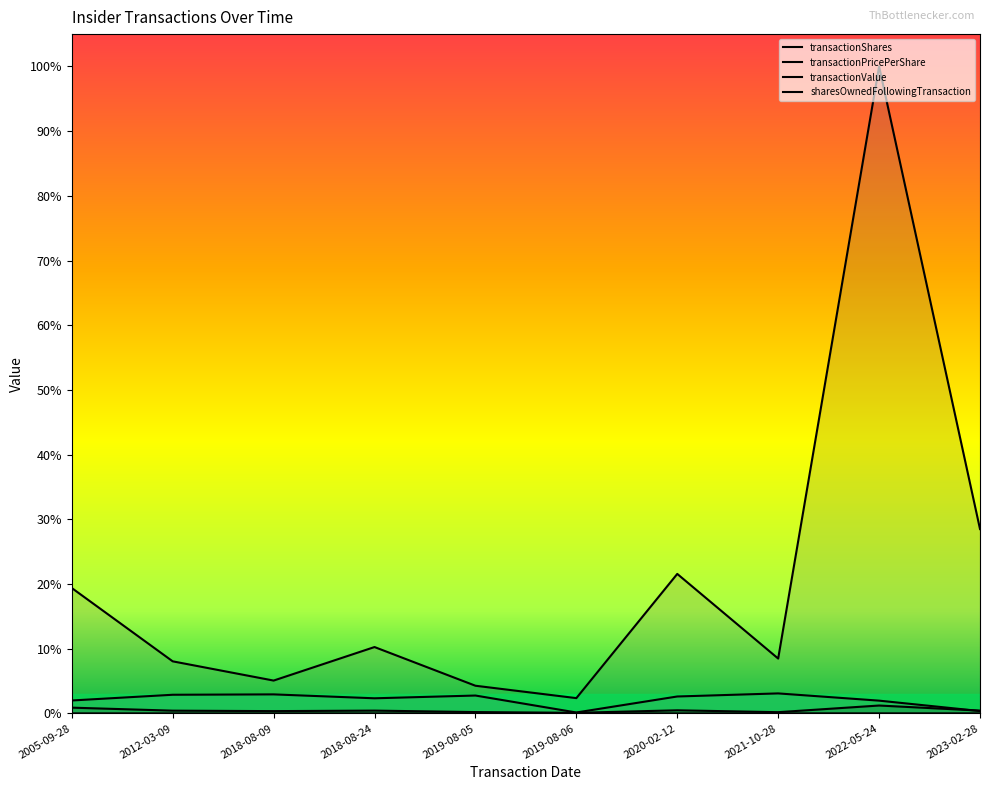

What is the difference between the transactionValue values at 2022-05-24 and 2018-08-09?

0.9